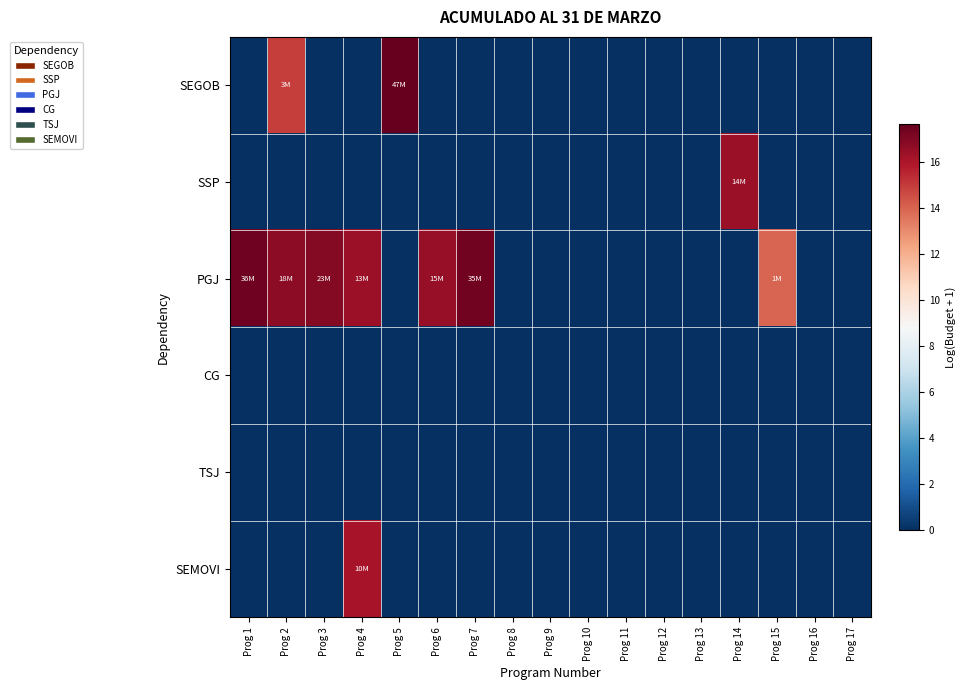

At how many categories does at least one series exceed 16?

8